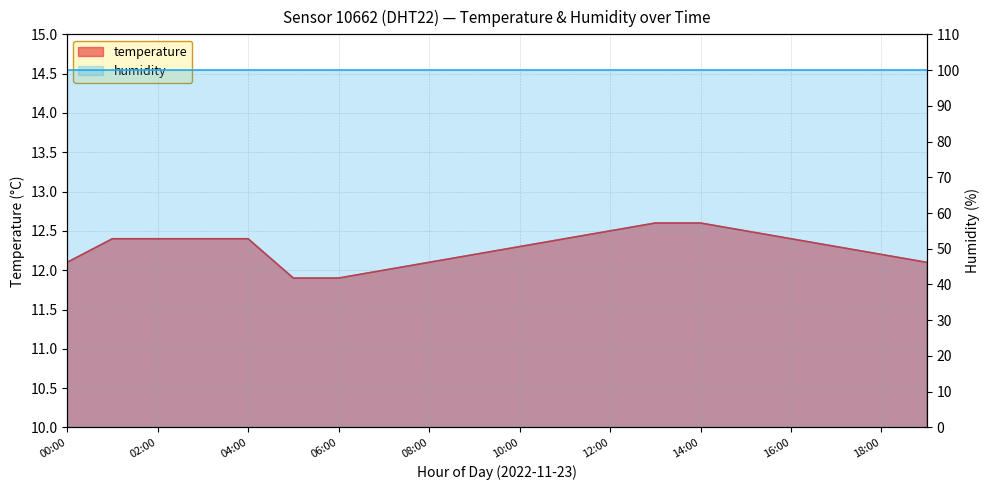

What is the value of the 8th point from the left?

12.0